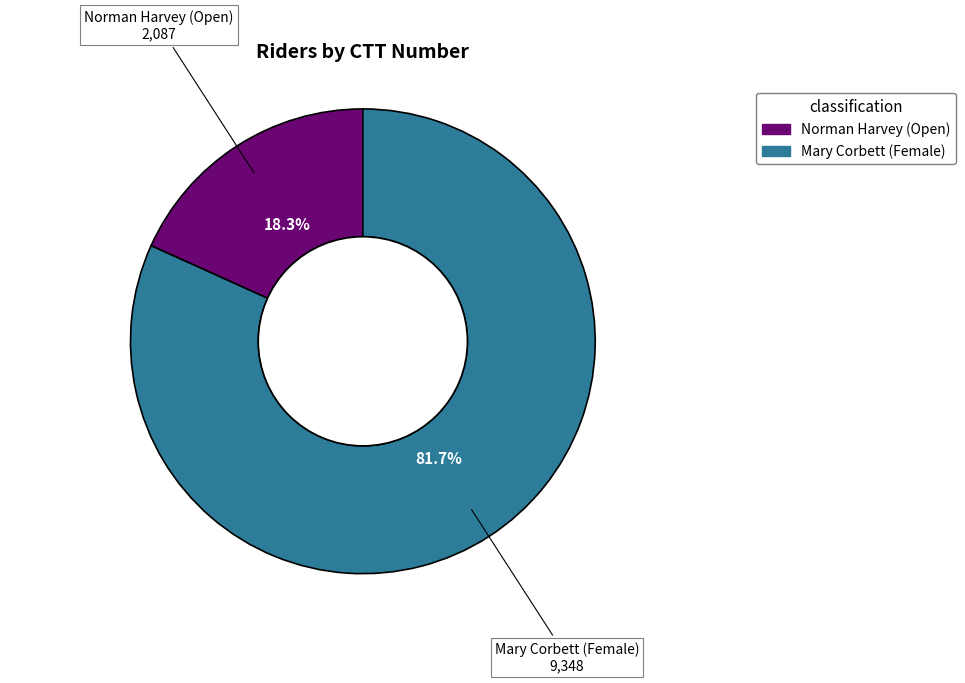

How many slices are in this pie chart?

2